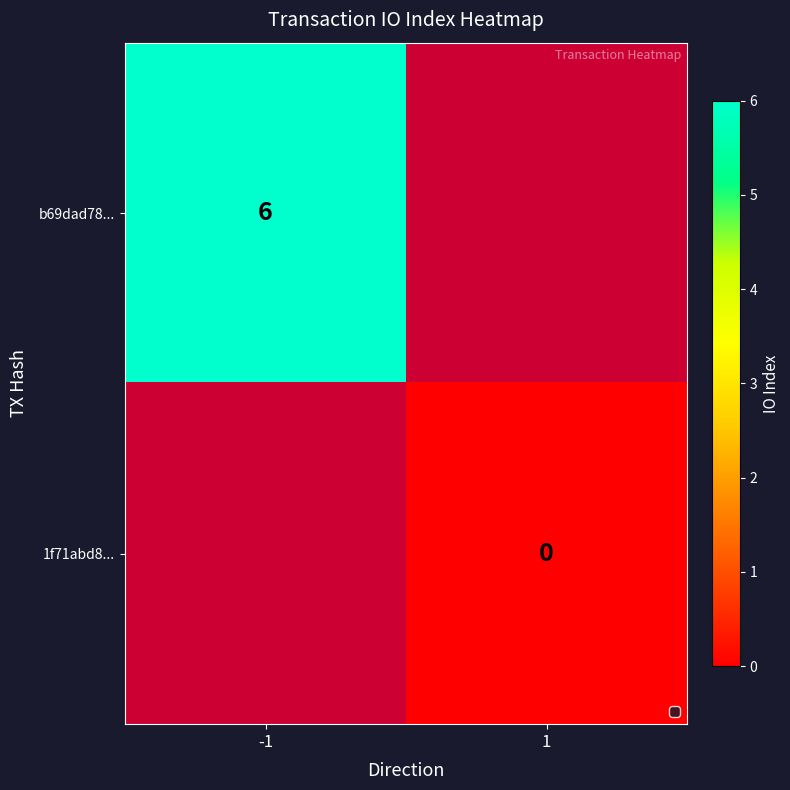

Which has a higher value, -1 or 1?

1